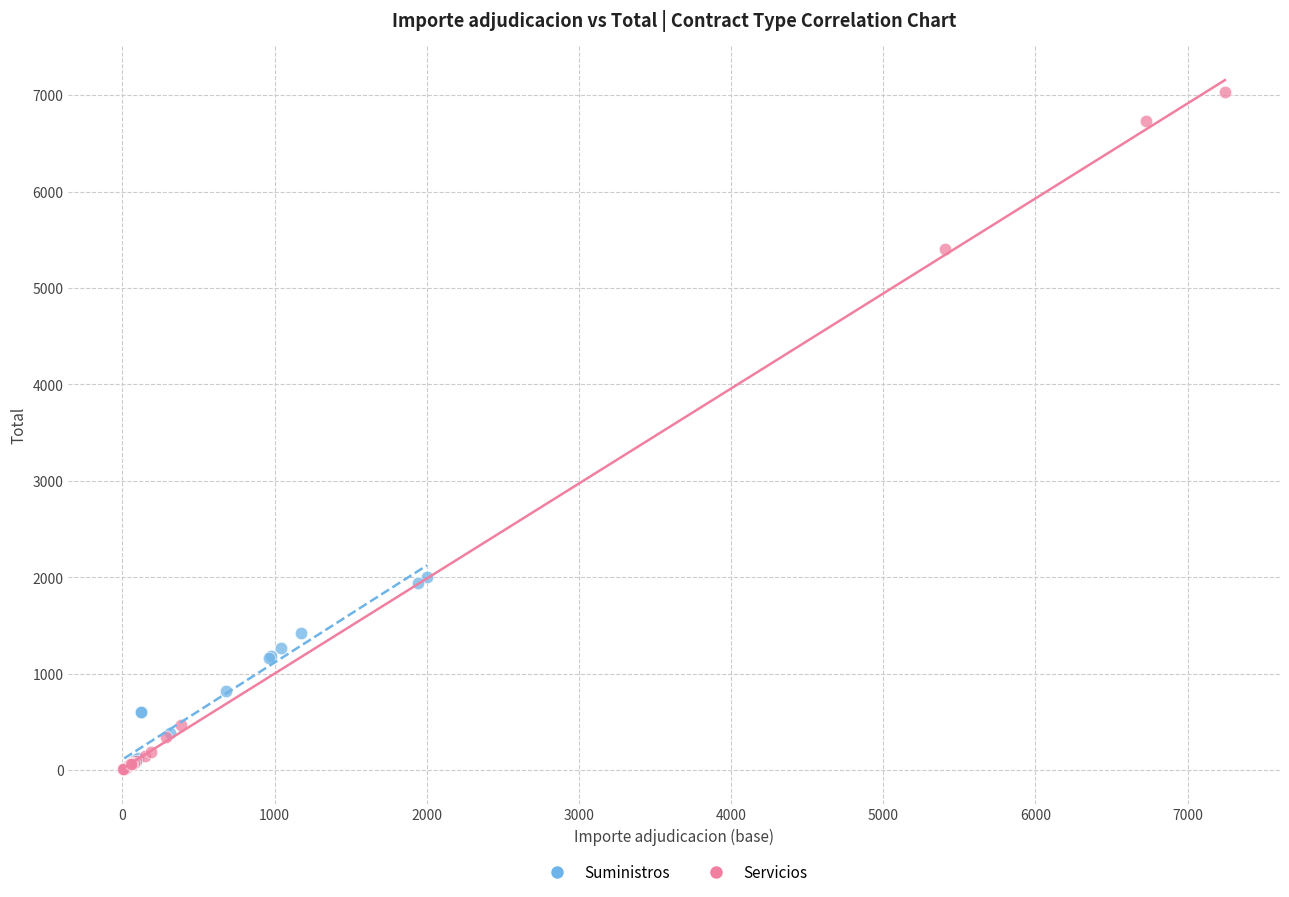

Which series has the largest Y range (max minus min)?

Servicios